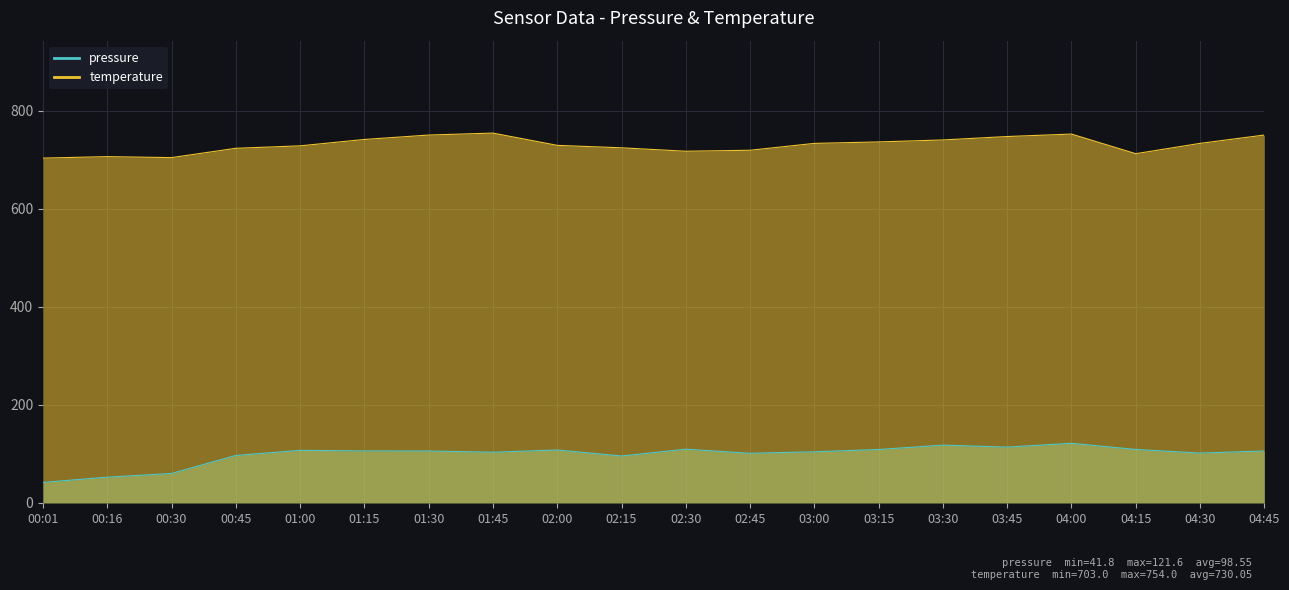

What is the total value across all series at 00:30?

764.1